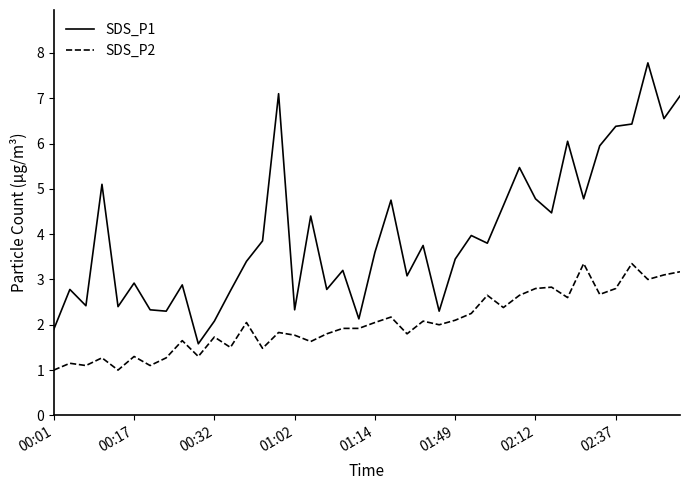

True or false: SDS_P1 and SDS_P2 cross at least once.

False